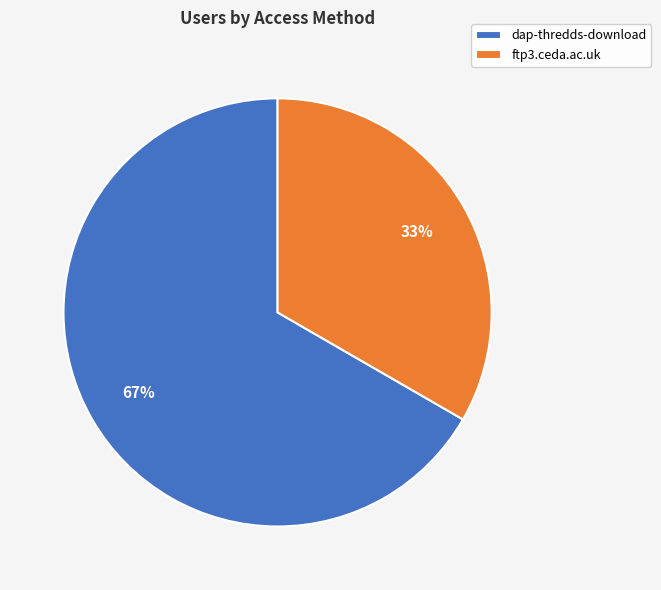

How many segments does this pie chart have?

2